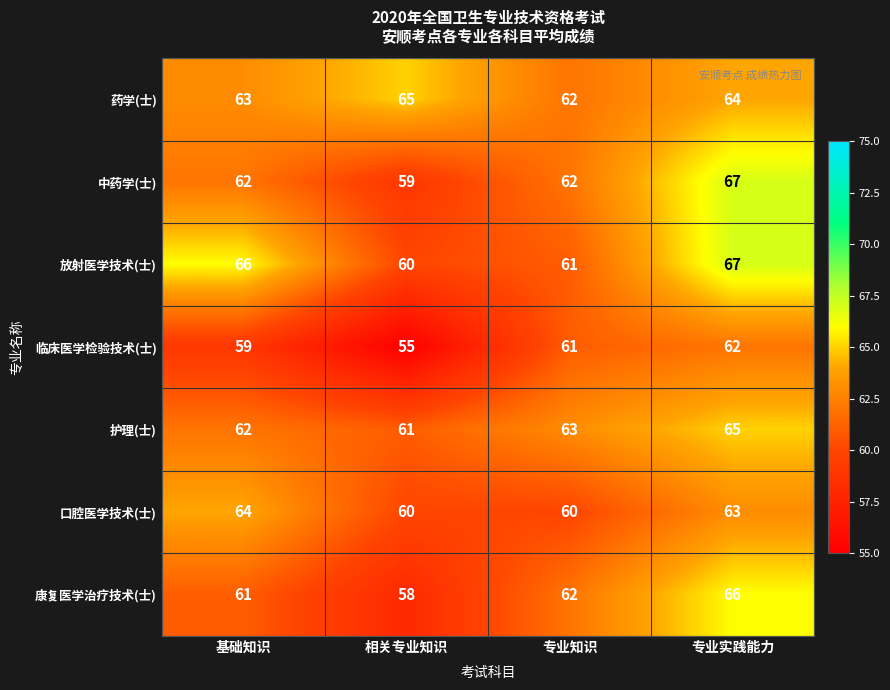

How many categories are shown in the chart?

4